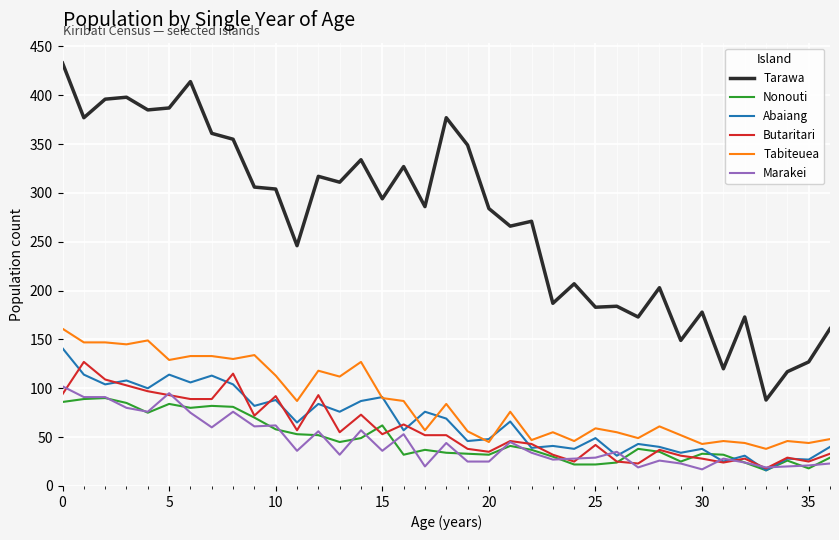

True or false: Butaritari has more than 2 interior local peaks.

True